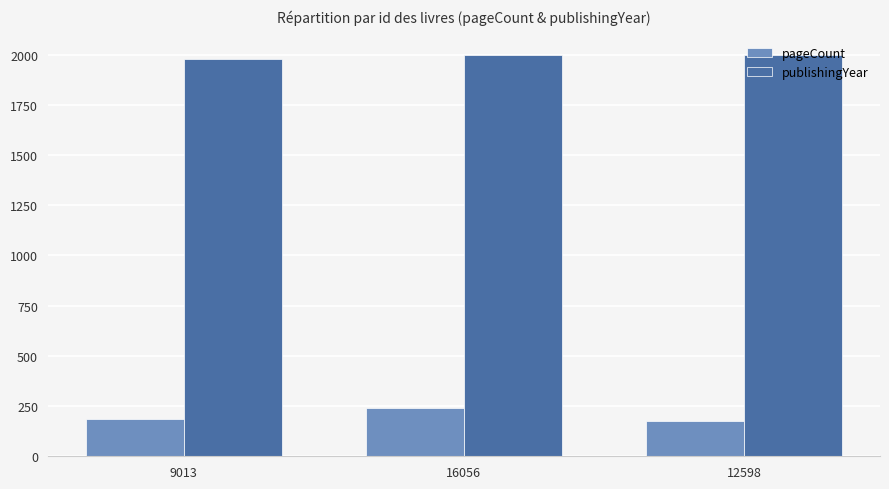

Which series has the largest total across all categories?

publishingYear